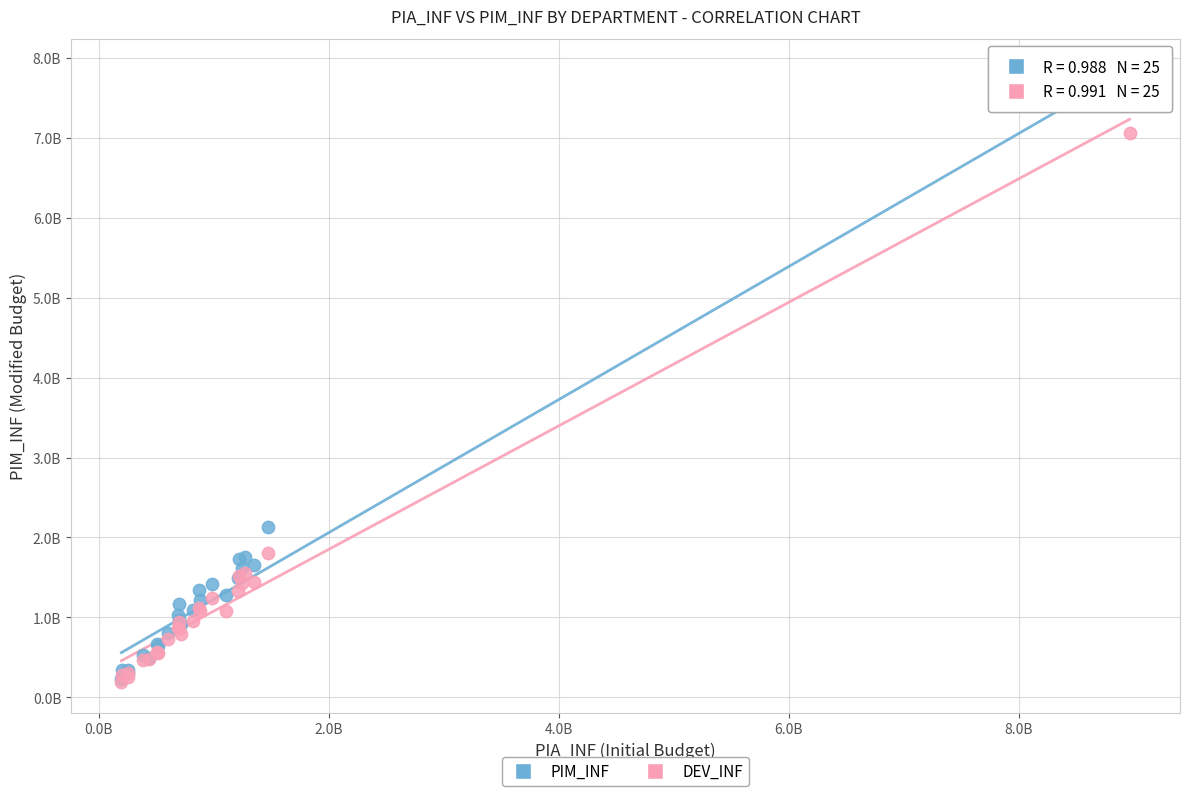

What are all the series names shown in the legend?

PIM_INF, DEV_INF